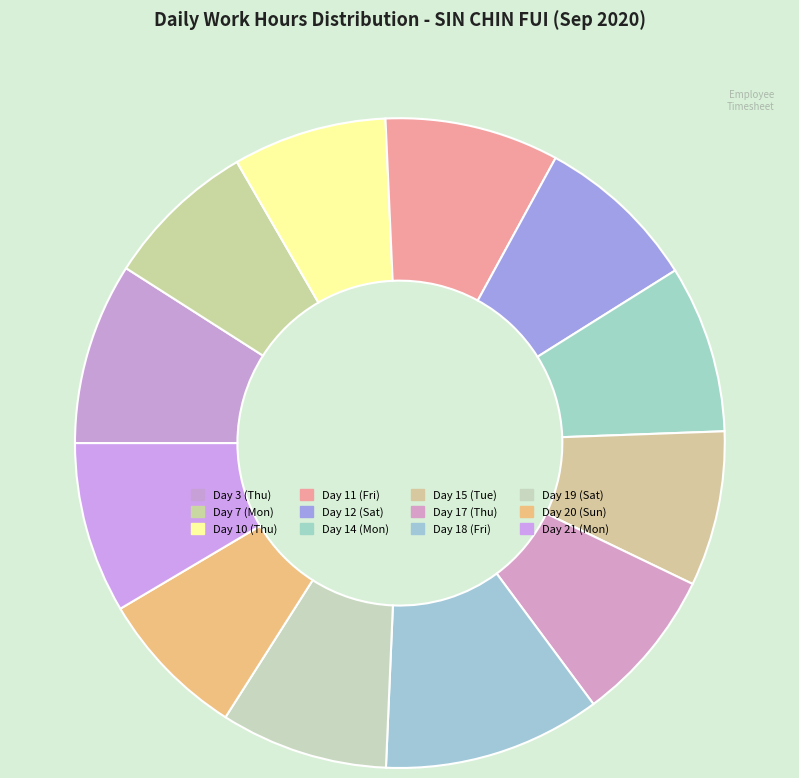

How many slices are in this pie chart?

12